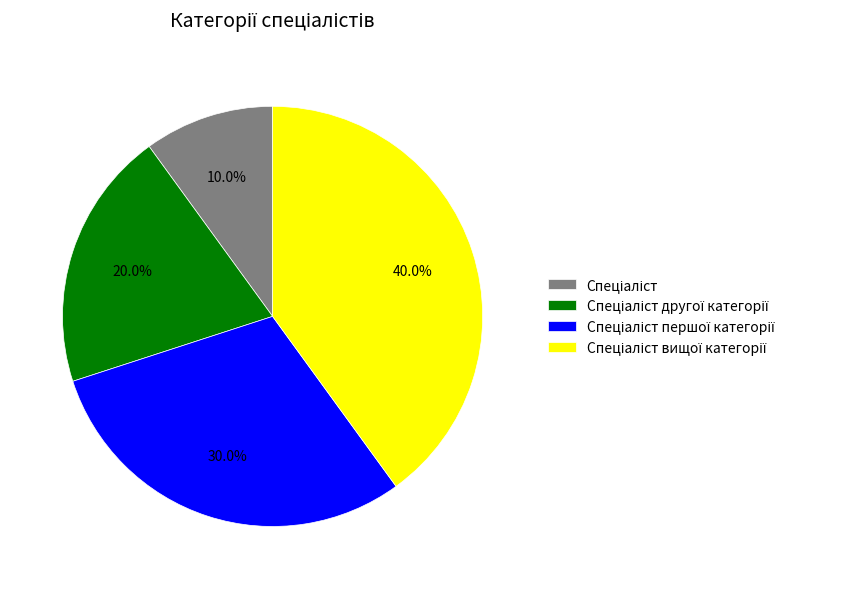

Does any single category account for the majority?

No